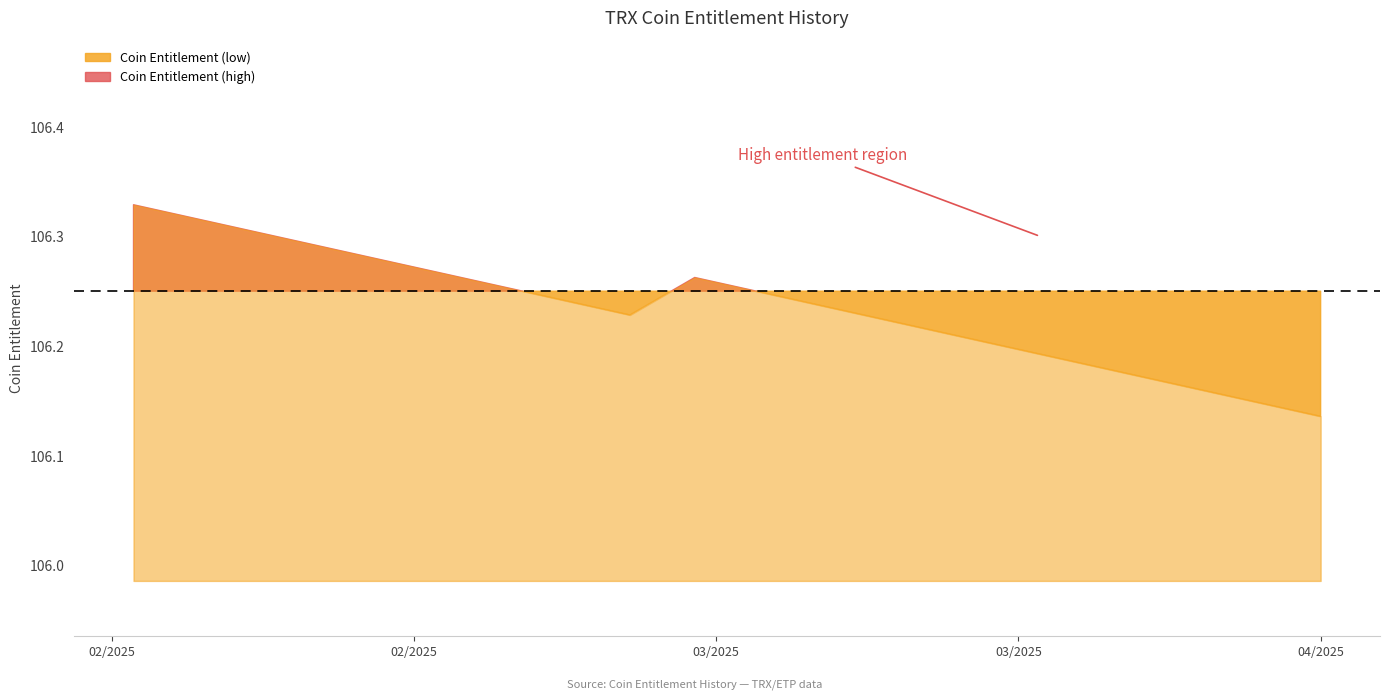

Is it true that the value at 38 is 46.5?

False